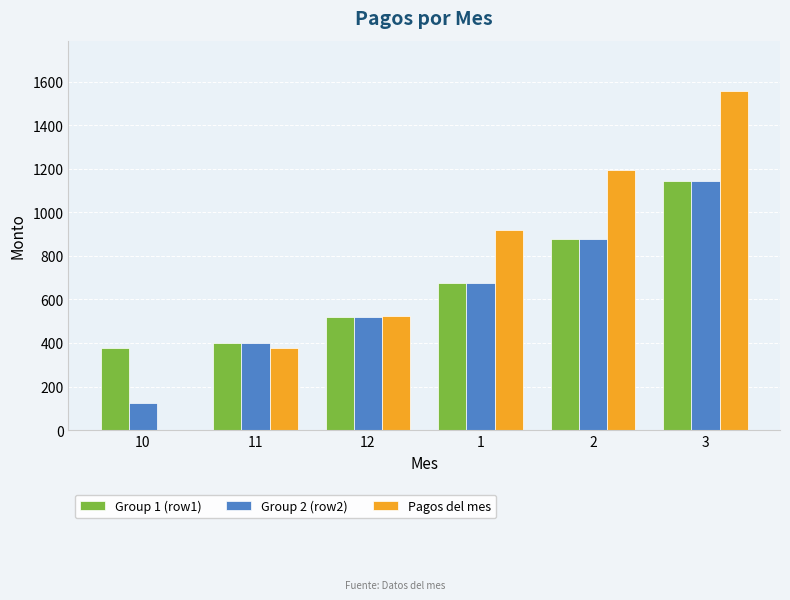

What is the spread (max minus min) of values at 10?

375.0